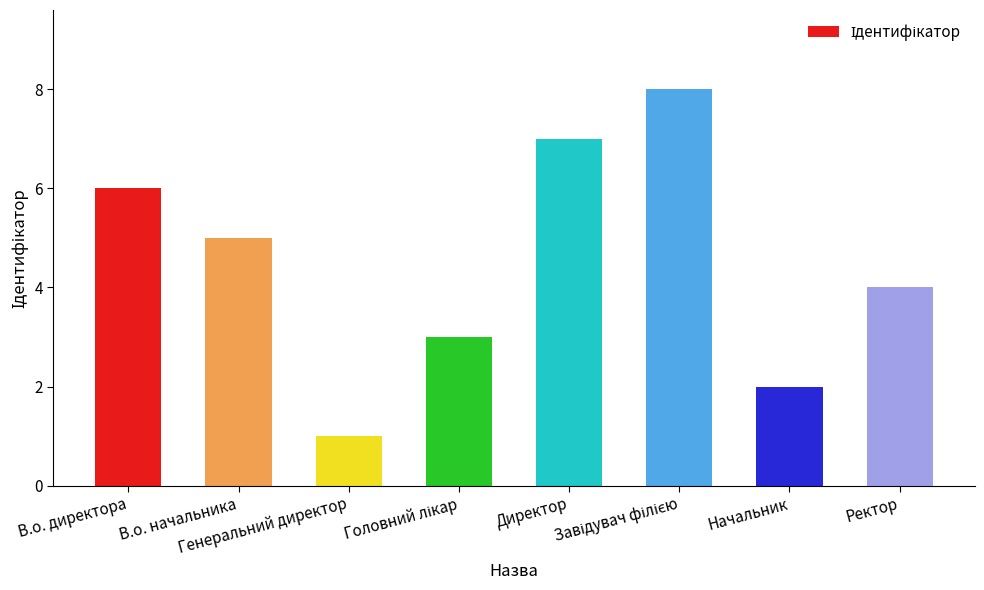

What is the difference between the maximum and minimum values?

7